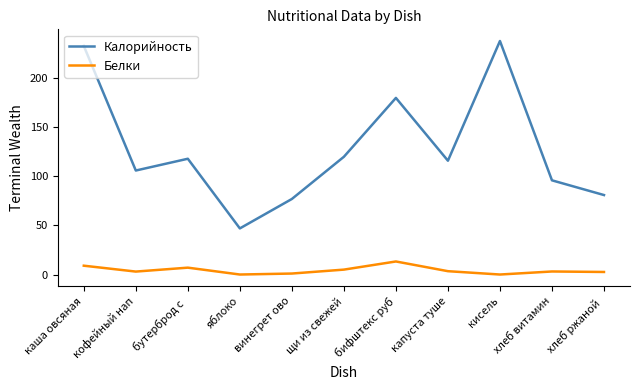

Is it true that Калорийность equals 118.0 at бутерброд с ?

True